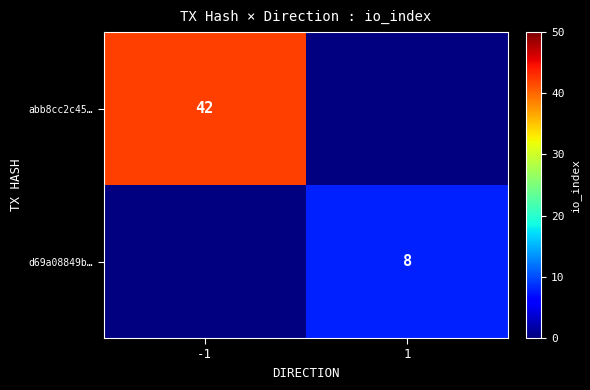

Between 1 and -1, which is larger?

-1